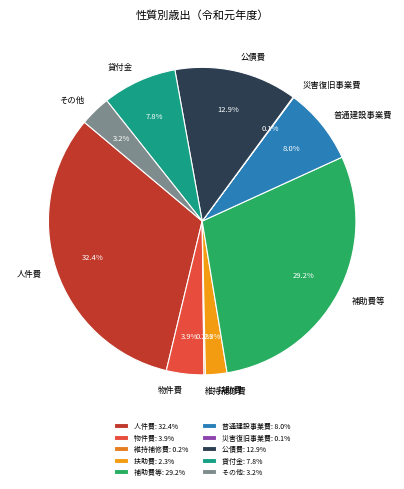

To the nearest percent, what percentage of the pie is 扶助費?

2%